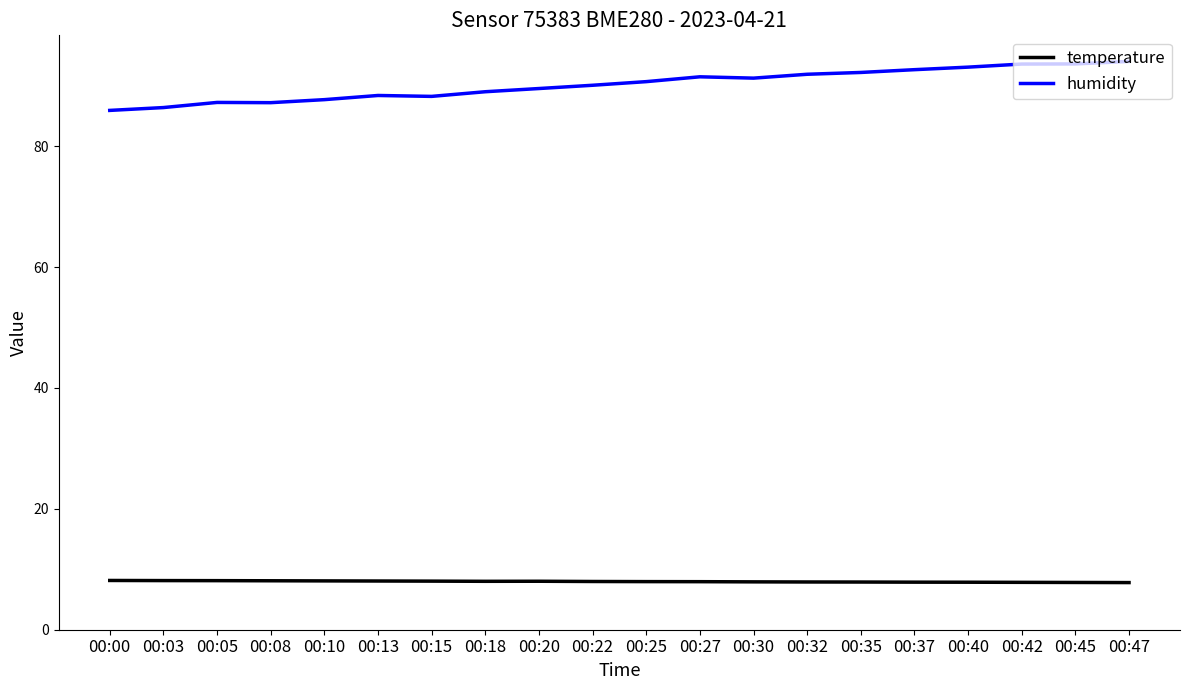

What is the approximate value of humidity at 00:00?

85.9